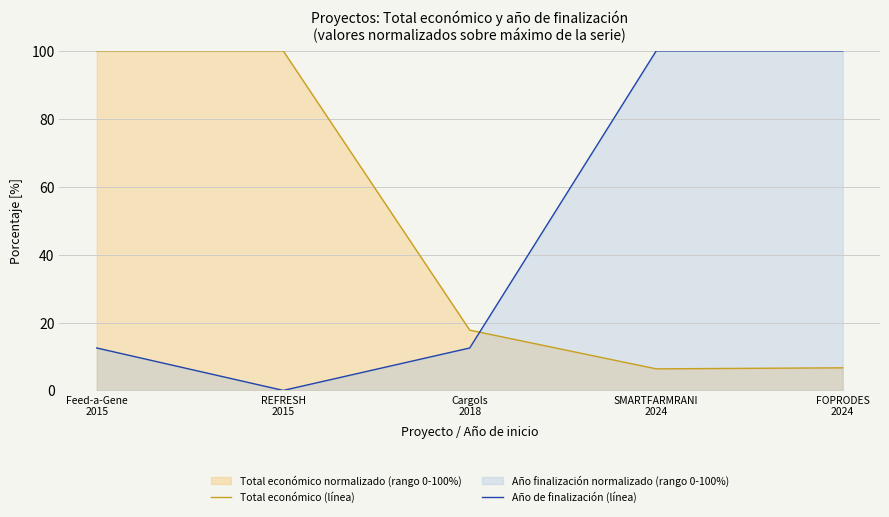

Does the chart display data point markers on the line(s)?

No